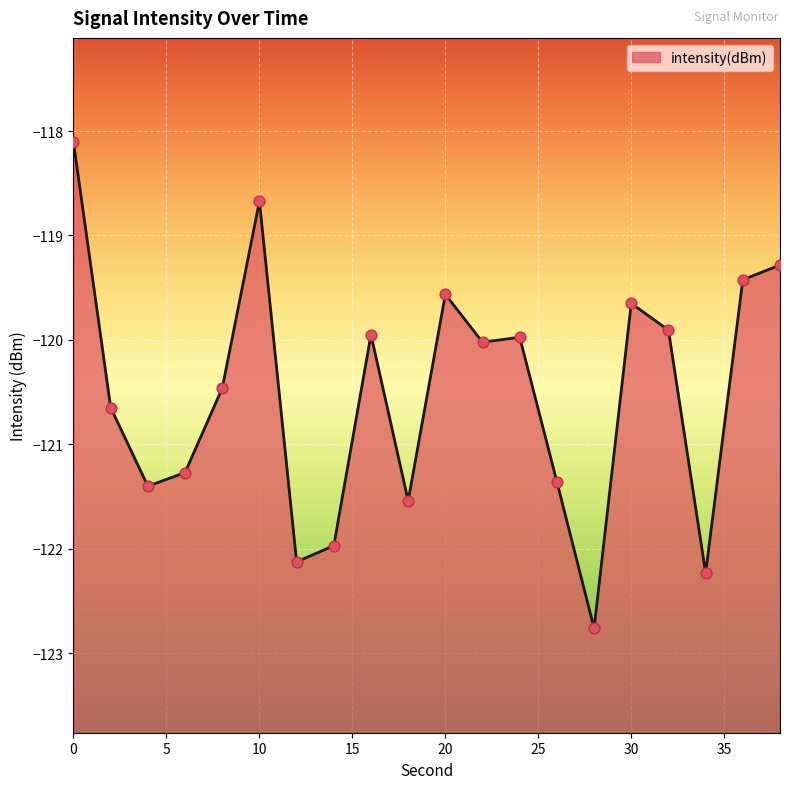

Which has a higher value, 28 or 26?

26